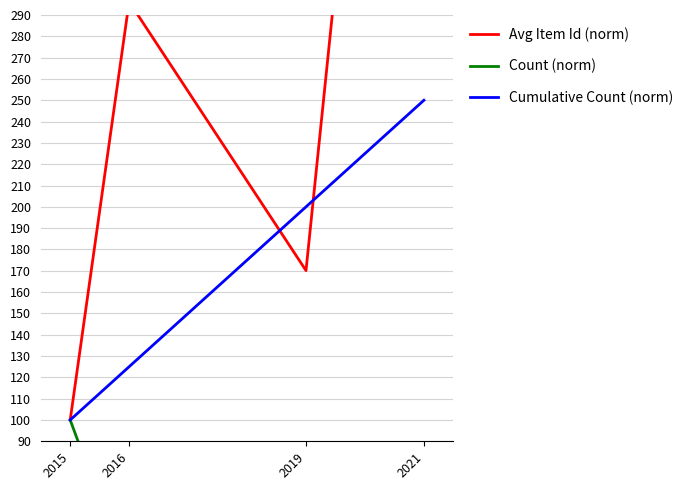

Which series ends up on top after the final intersection of Avg Item Id (norm) and Cumulative Count (norm)?

Avg Item Id (norm)